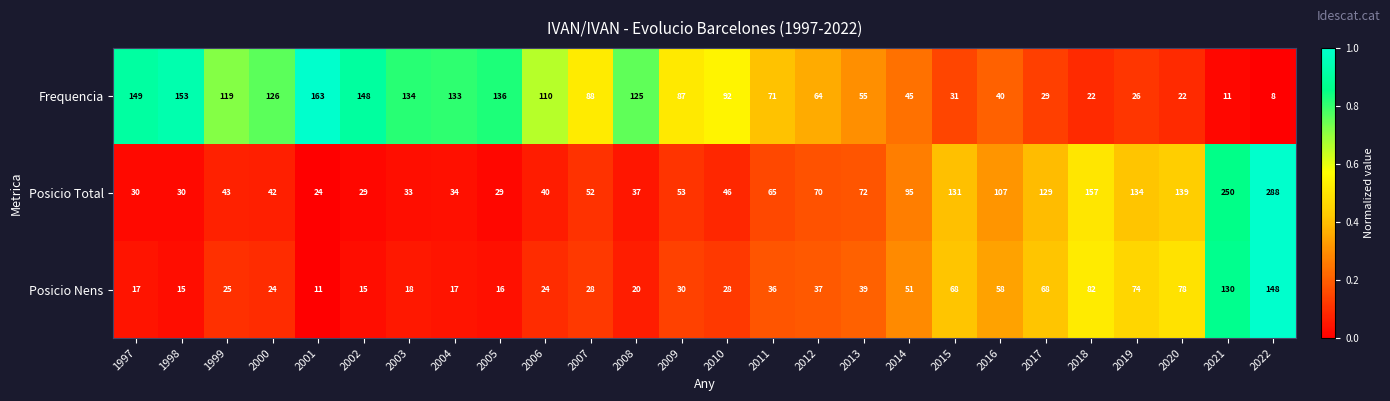

Which series has the largest range (max minus min)?

Posicio Total